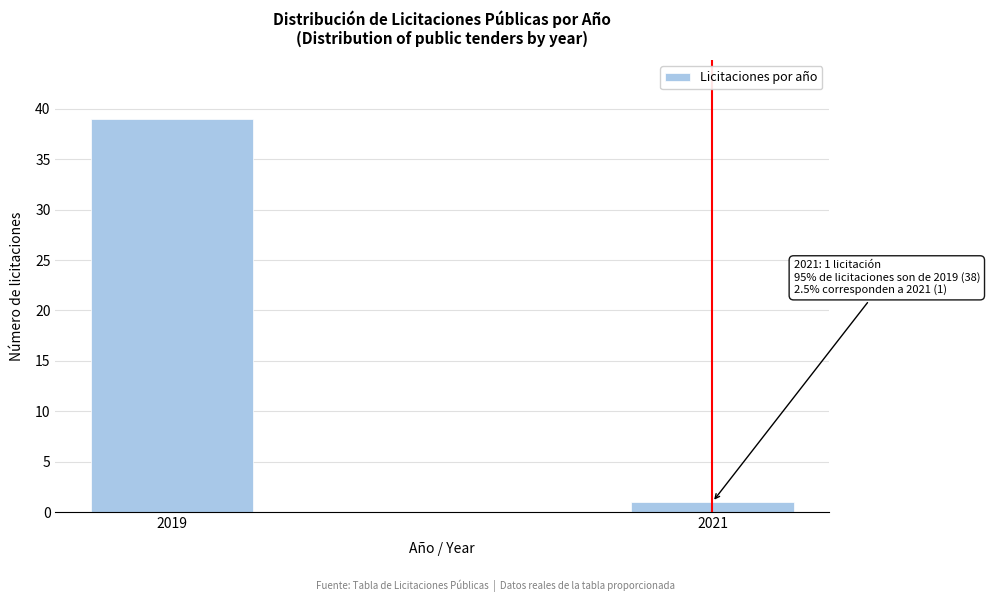

Reading right to left, extract all data points from this chart.

2021=1	2019=39